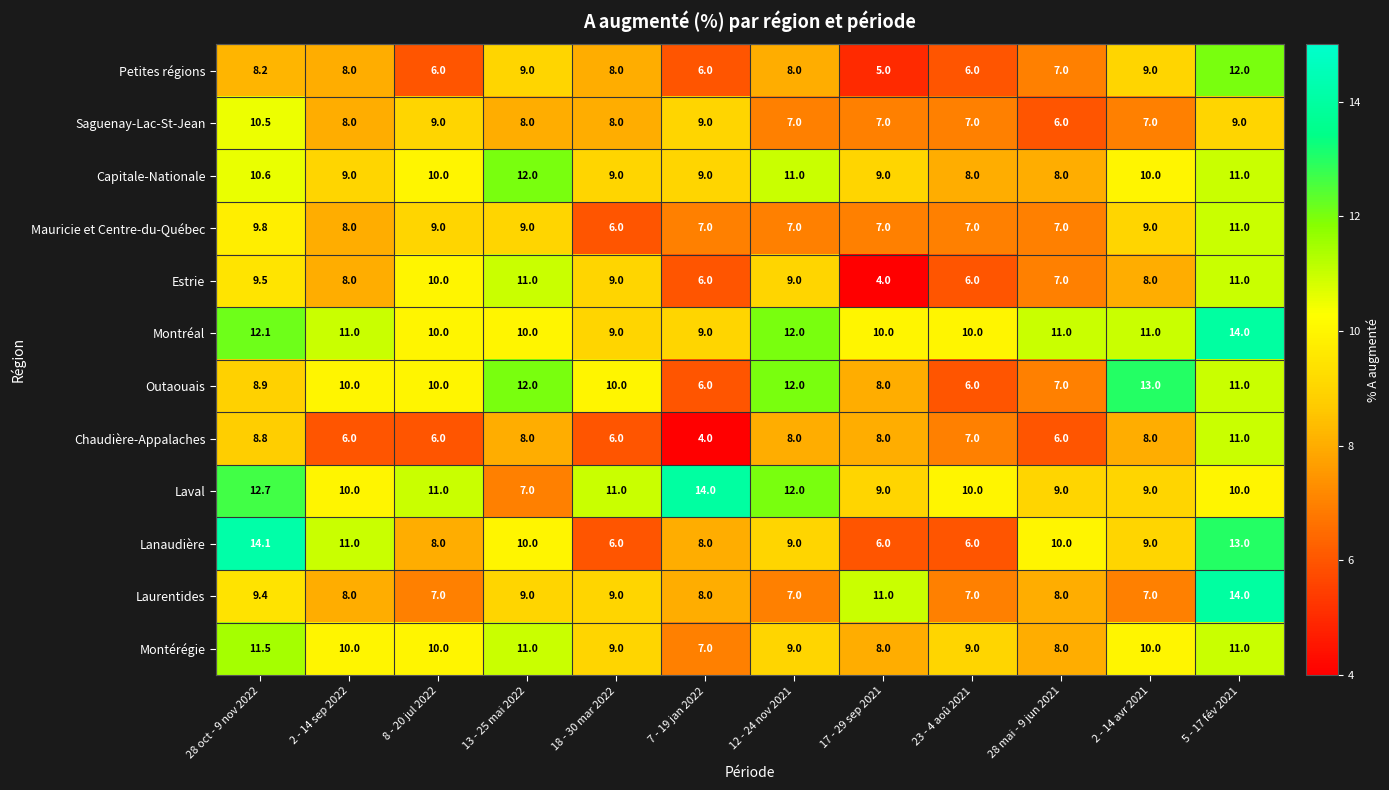

What is the sum of all Montérégie values?

113.5